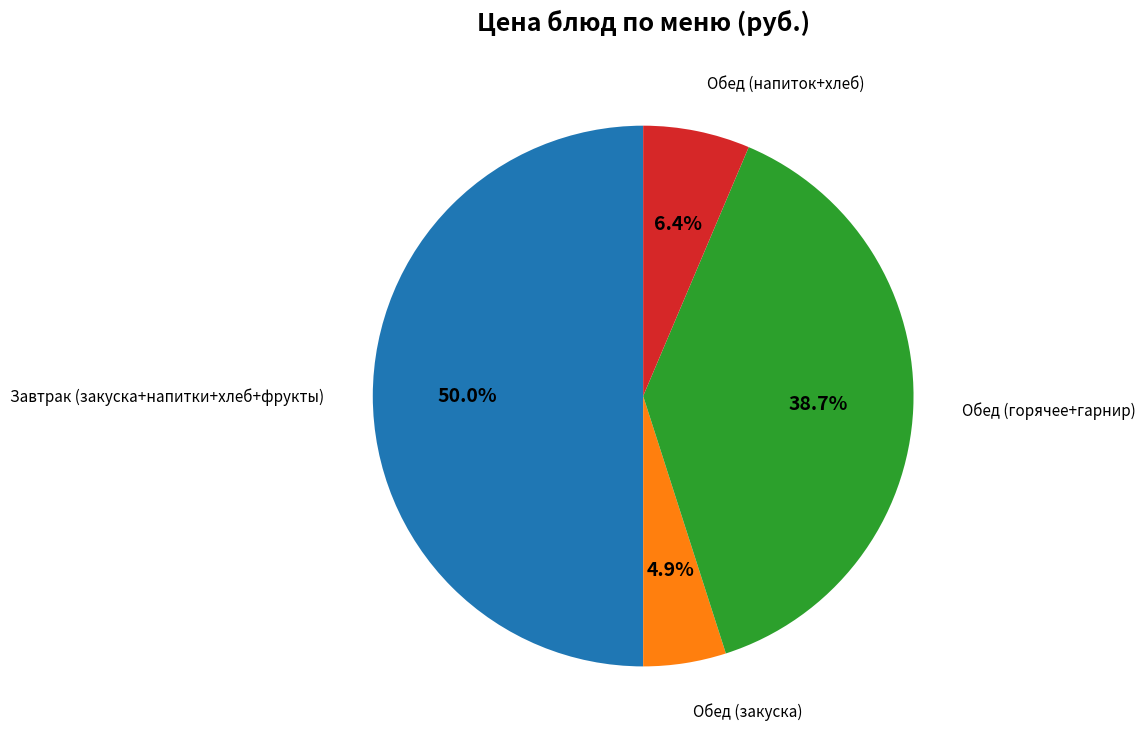

How many segments does this pie chart have?

4